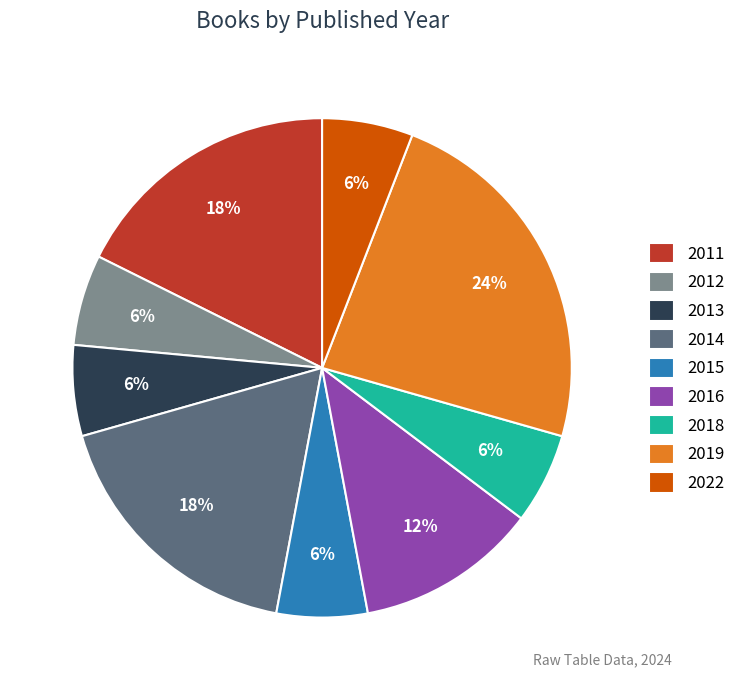

To the nearest percent, what portion does 2019 represent?

24%